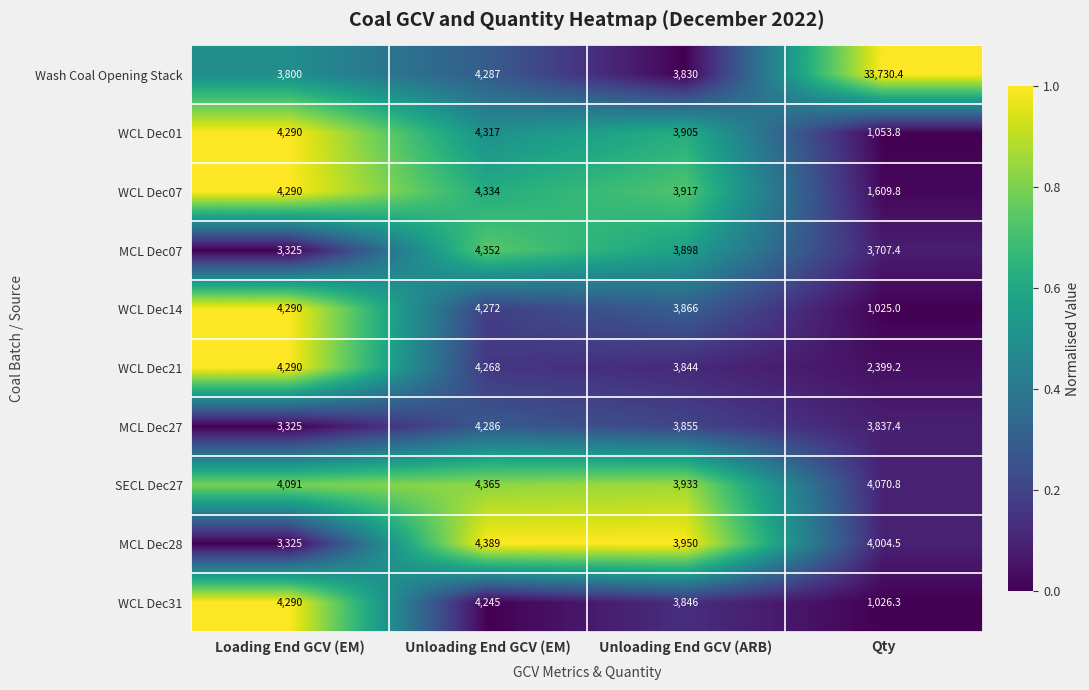

Which category has the lowest value across all series?

Qty